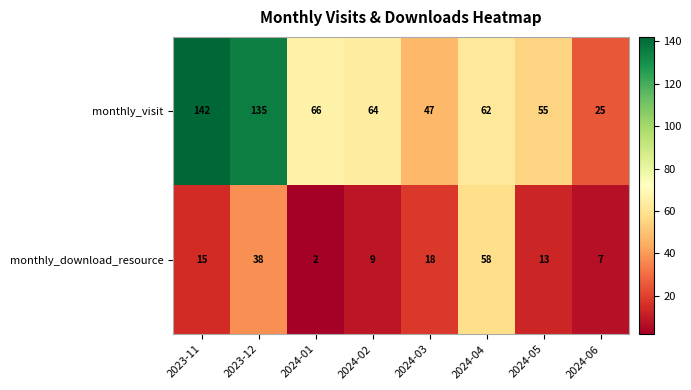

List the series in order of their overall mean, lowest first.

monthly_download_resource, monthly_visit